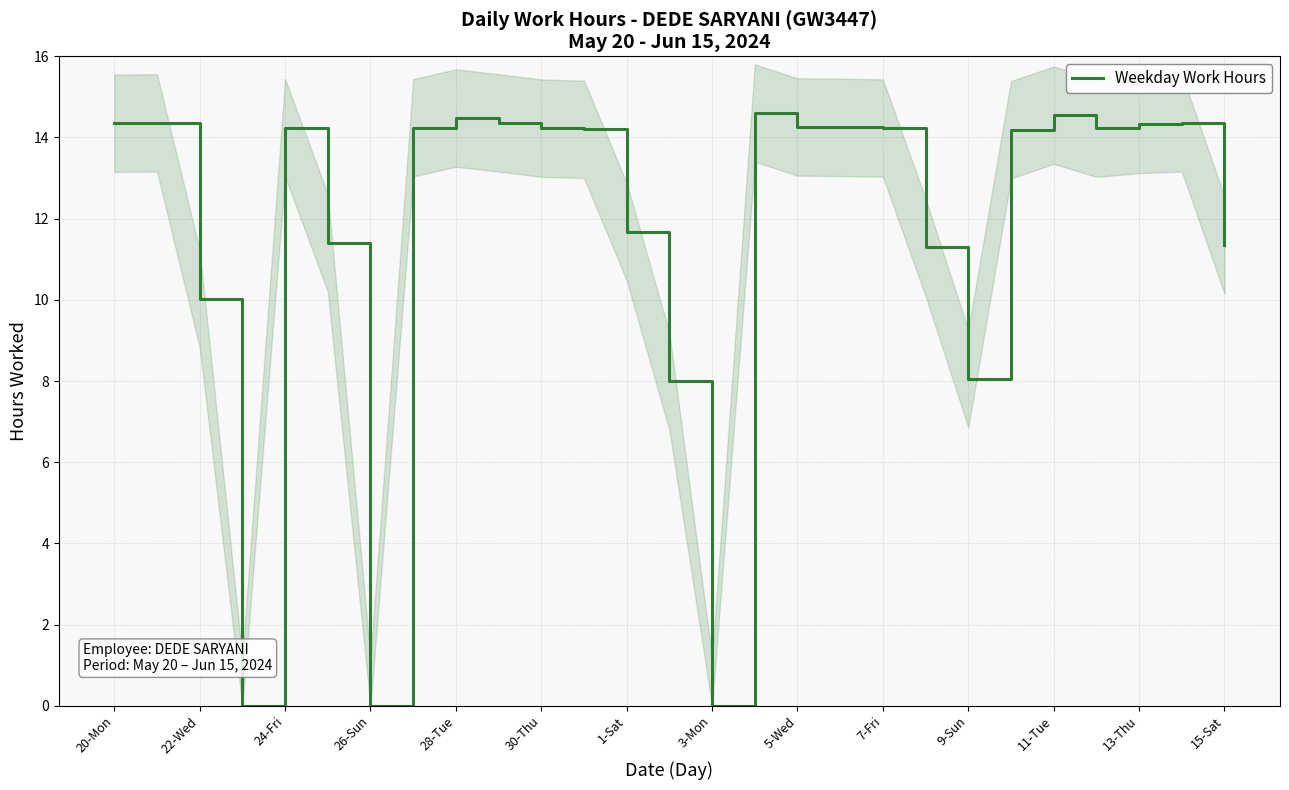

Is it true that Weekday Work Hours equals 14.2 at 30-Thu?

True